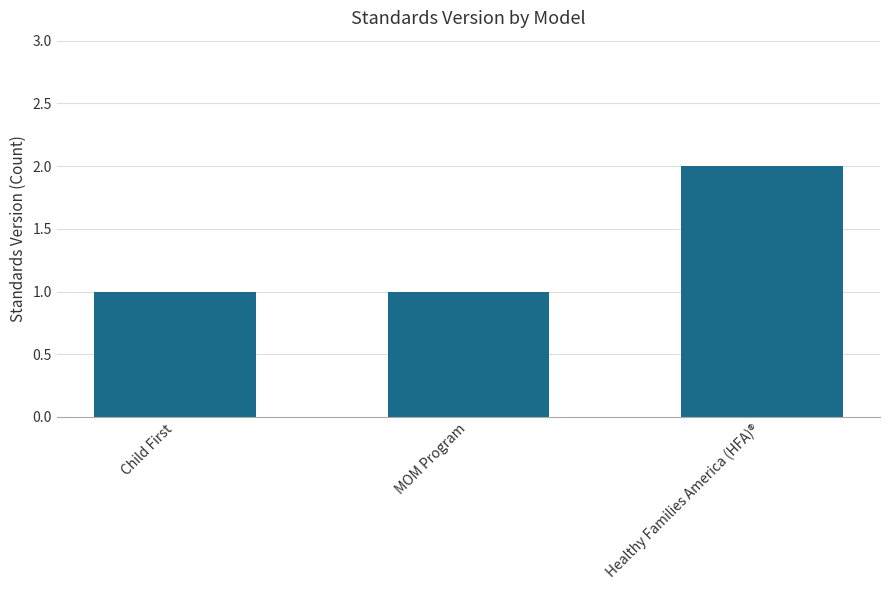

What is the sum of the values at MOM Program and Child First?

2